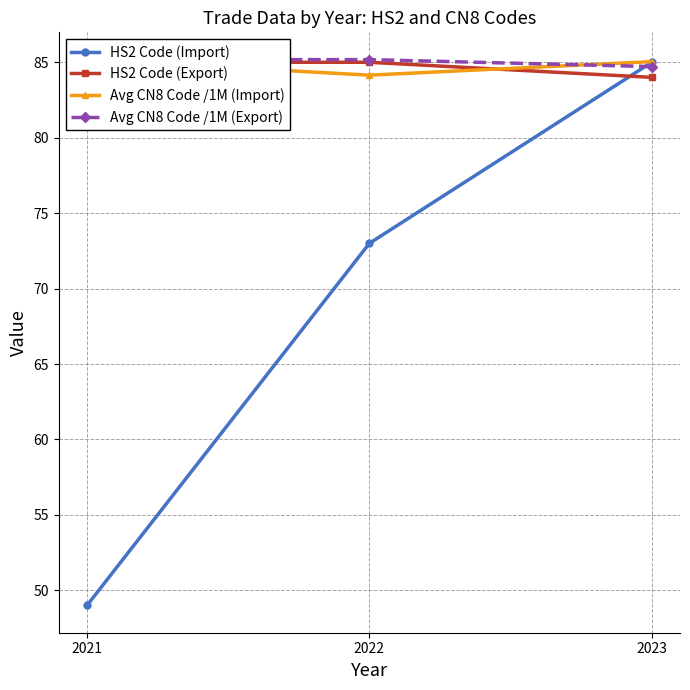

What is the smallest value displayed?

49.0